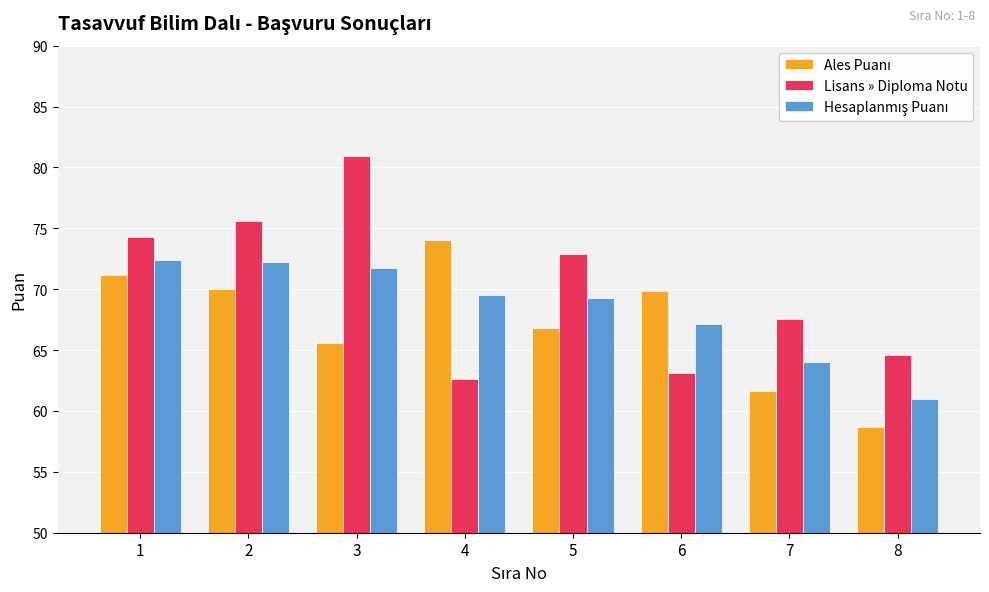

How many categories are shown in the chart?

8